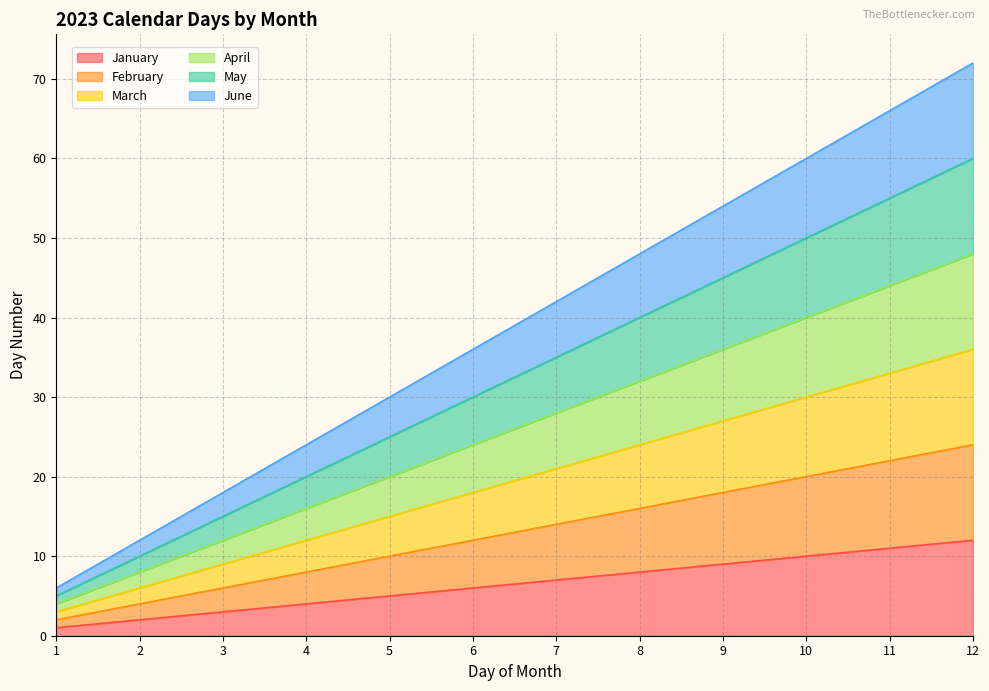

Reading left to right, transcribe all the data shown in this chart.

January: 1=1	2=2	3=3	4=4	5=5	6=6	7=7	8=8	9=9	10=10	11=11	12=12
February: 1=2	2=4	3=6	4=8	5=10	6=12	7=14	8=16	9=18	10=20	11=22	12=24
March: 1=3	2=6	3=9	4=12	5=15	6=18	7=21	8=24	9=27	10=30	11=33	12=36
April: 1=4	2=8	3=12	4=16	5=20	6=24	7=28	8=32	9=36	10=40	11=44	12=48
May: 1=5	2=10	3=15	4=20	5=25	6=30	7=35	8=40	9=45	10=50	11=55	12=60
June: 1=6	2=12	3=18	4=24	5=30	6=36	7=42	8=48	9=54	10=60	11=66	12=72